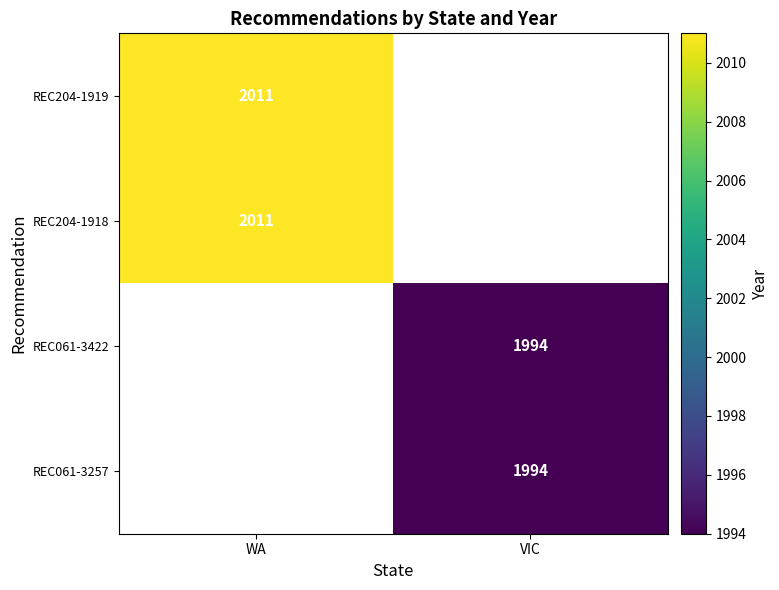

Is the value of REC061-3422 at VIC greater than the value of REC204-1918 at WA?

No